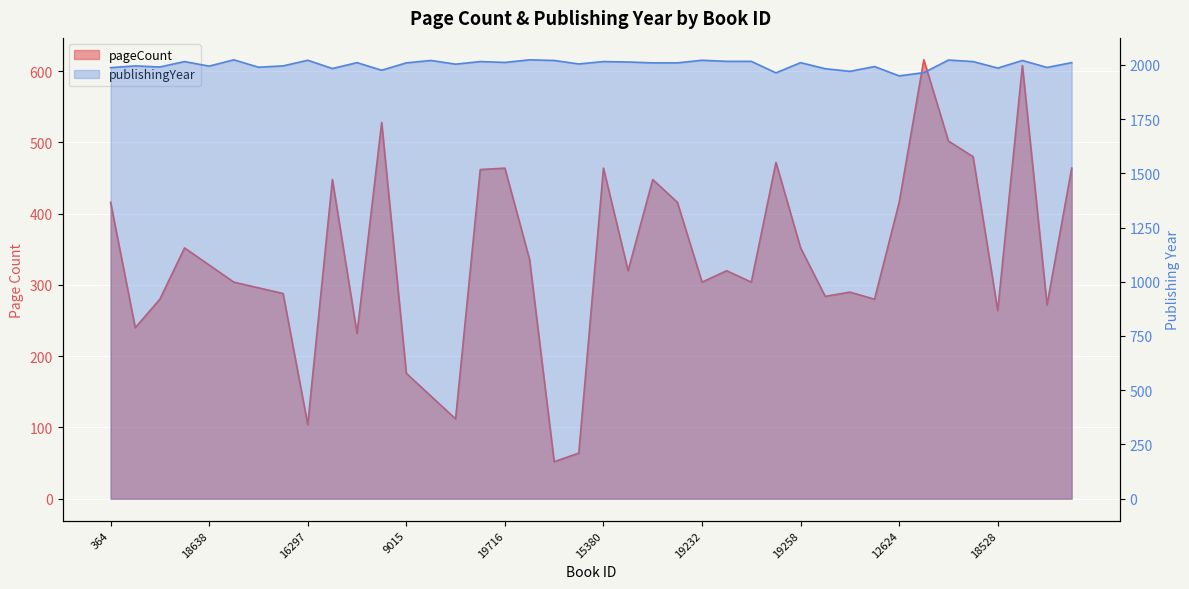

Where is the first local maximum for pageCount?

19316